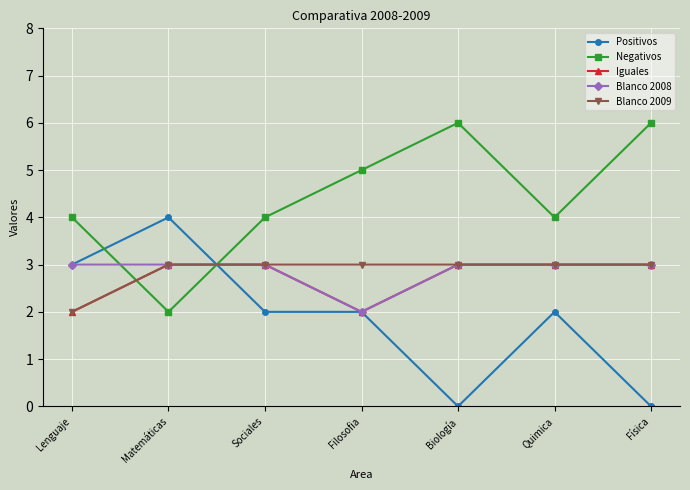

What is the maximum value shown in the chart?

6